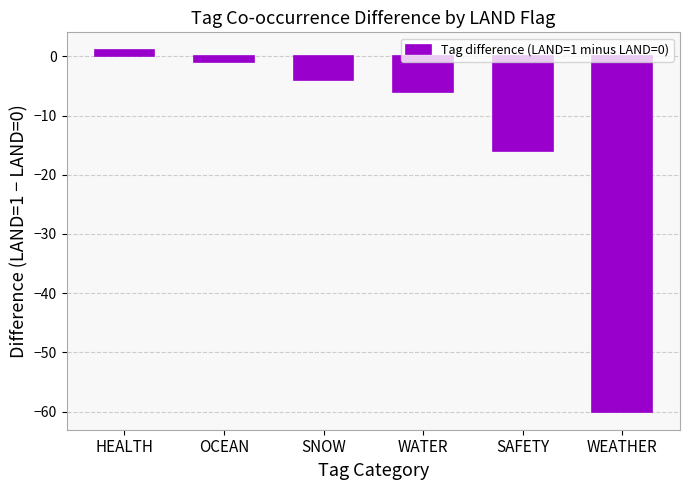

Reading left to right, what are all the values shown in this chart?

1	-1	-4	-6	-16	-60